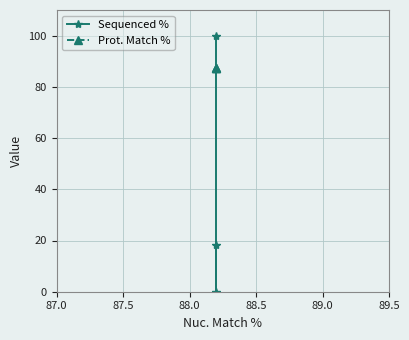

How many Sequenced % values are between 0 and 100?

3